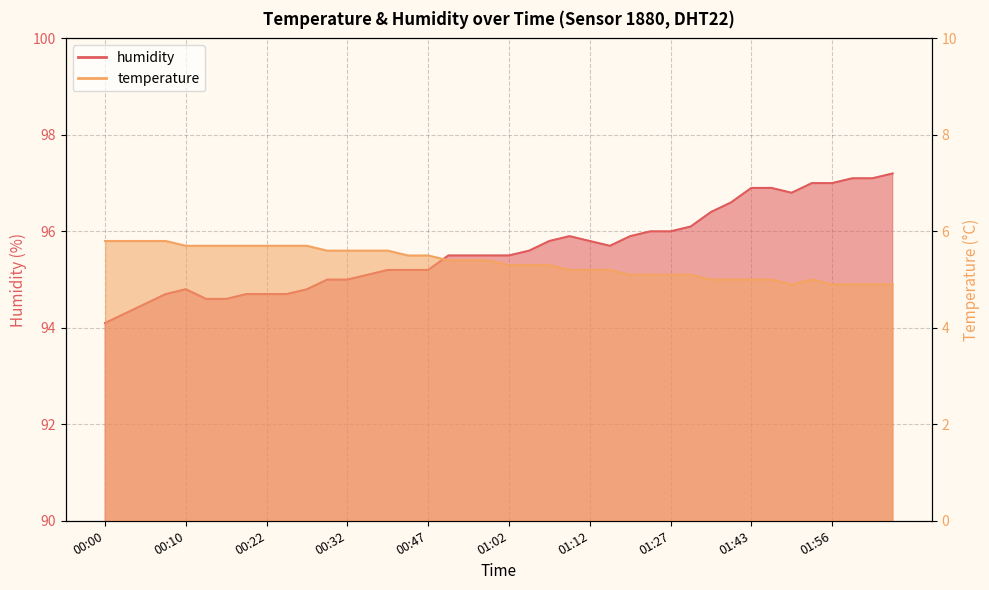

Where is the first local maximum for temperature?

01:53